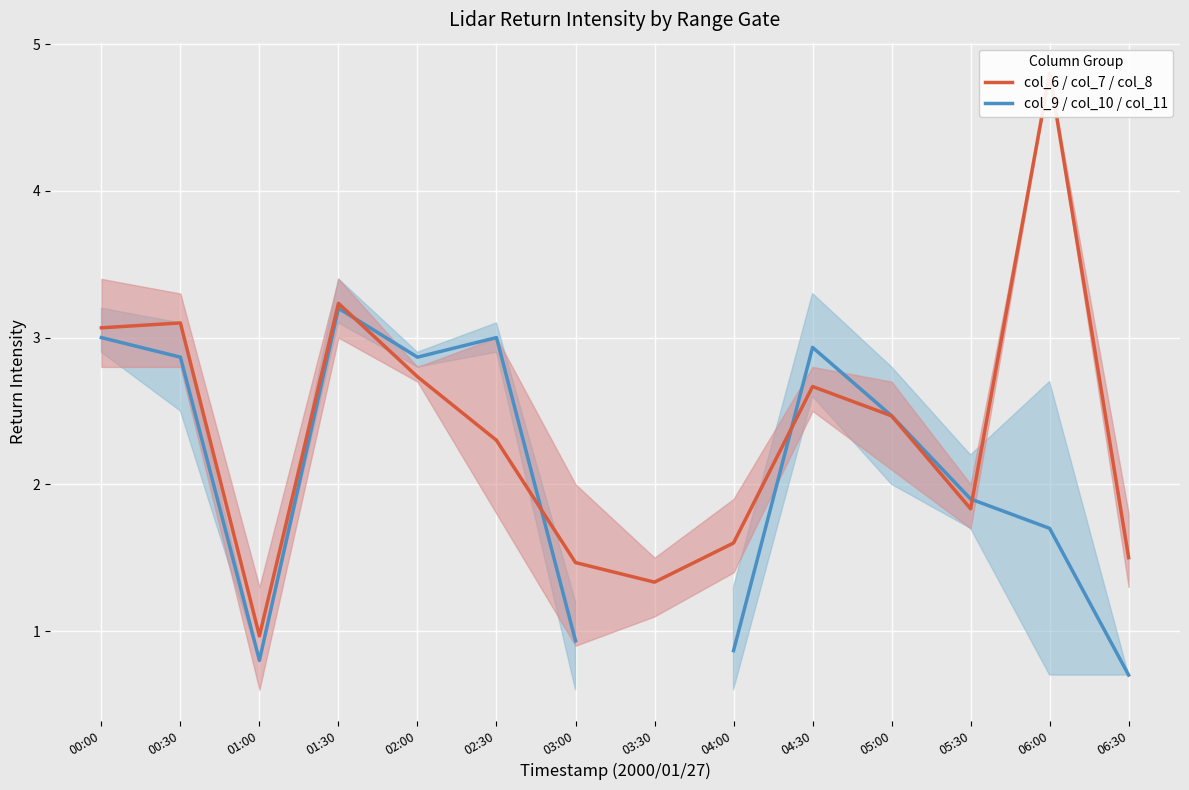

Which series has the widest spread of values?

col_6 / col_7 / col_8